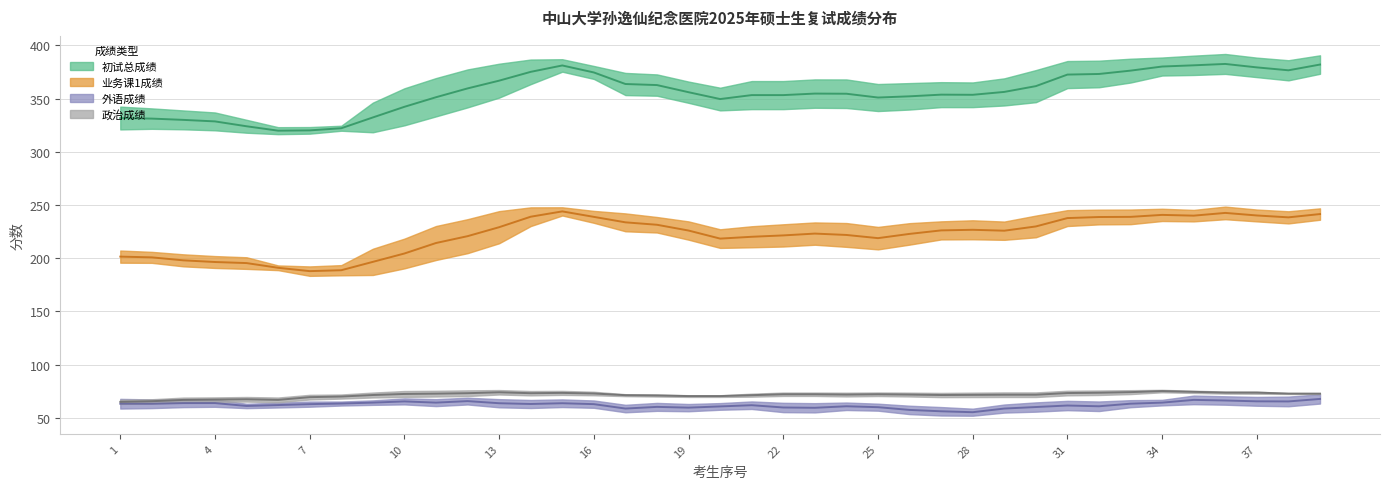

What is the average value of the 初试总成绩 series?

356